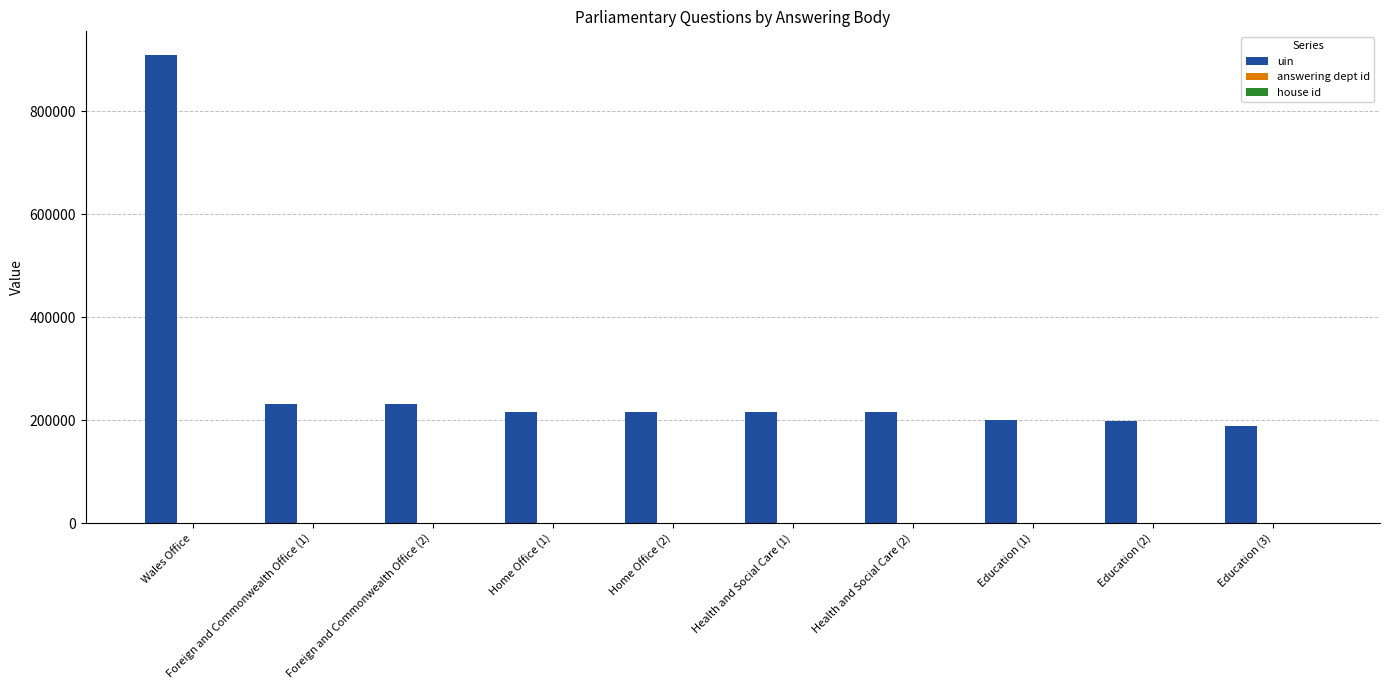

What is the greatest value displayed?

910124